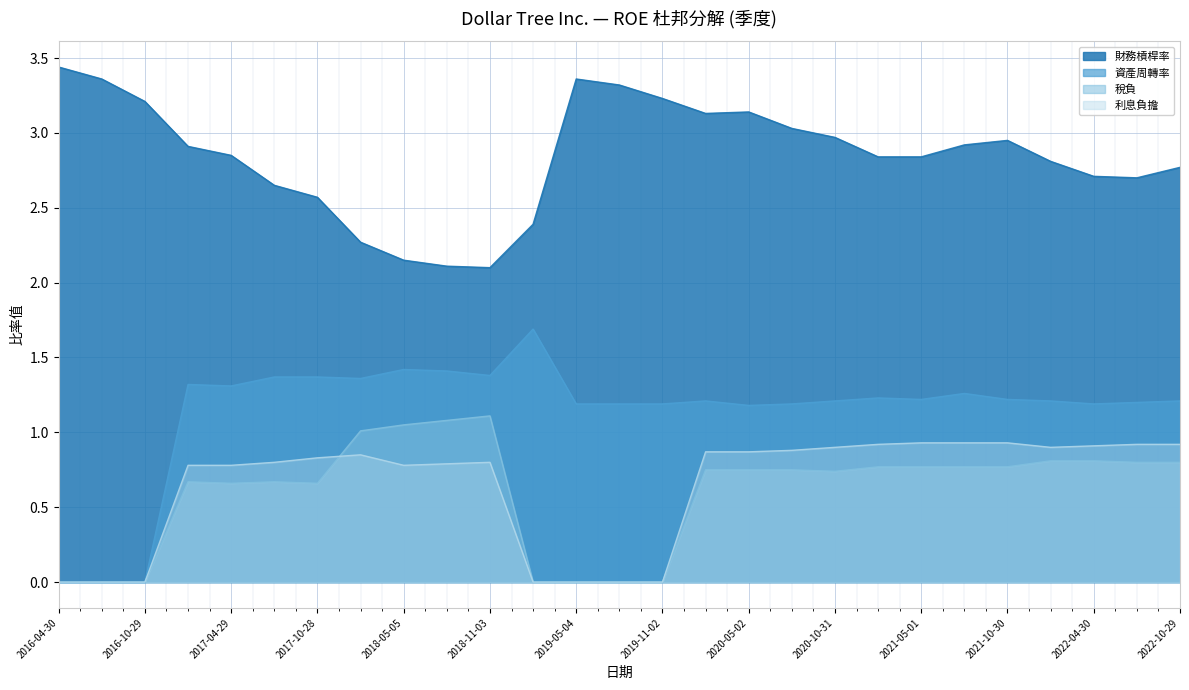

Reading right to left, list all the values displayed in this chart.

財務槓桿率: 2.8	2.7	2.7	2.8	3.0	2.9	2.8	2.8	3.0	3.0	3.1	3.1	3.2	3.3	3.4	2.4	2.1	2.1	2.1	2.3	2.6	2.6	2.9	2.9	3.2	3.4	3.4
資產周轉率: 1.2	1.2	1.2	1.2	1.2	1.3	1.2	1.2	1.2	1.2	1.2	1.2	1.2	1.2	1.2	1.7	1.4	1.4	1.4	1.4	1.4	1.4	1.3	1.3	0.0	0.0	0.0
稅負: 0.8	0.8	0.8	0.8	0.8	0.8	0.8	0.8	0.7	0.8	0.8	0.8	0.0	0.0	0.0	0.0	1.1	1.1	1.1	1.0	0.7	0.7	0.7	0.7	0.0	0.0	0.0
利息負擔: 0.9	0.9	0.9	0.9	0.9	0.9	0.9	0.9	0.9	0.9	0.9	0.9	0.0	0.0	0.0	0.0	0.8	0.8	0.8	0.8	0.8	0.8	0.8	0.8	0.0	0.0	0.0